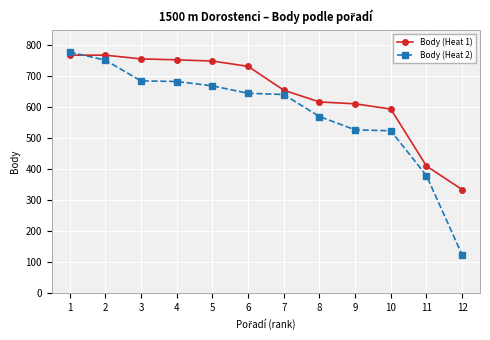

Is this an area chart (filled region under the line)?

No